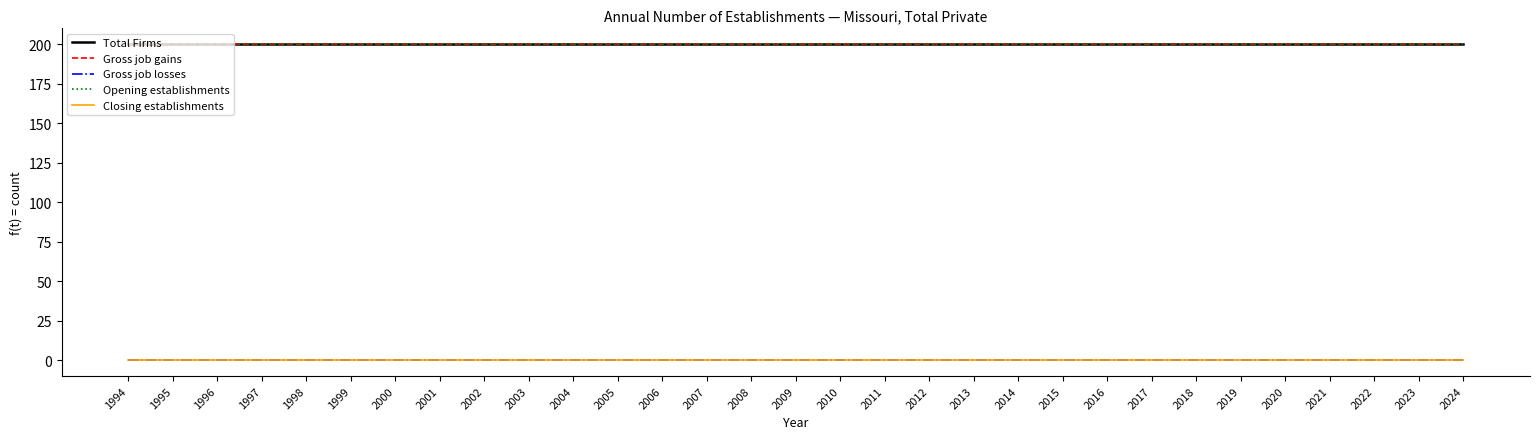

Which has a higher value, 2001 or 2003?

2001